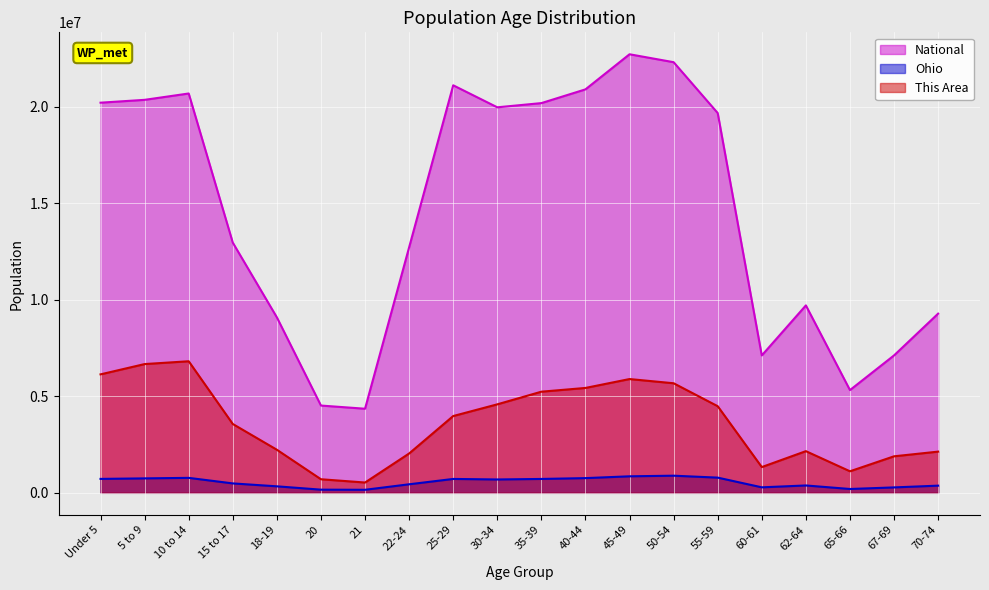

Reading left to right, transcribe all the data shown in this chart.

This Area: Under 5=6133744.0	5 to 9=6667113.0	10 to 14=6812577.3	15 to 17=3563875.0	18-19=2230452.4	20=703077.4	21=533369.0	22-24=2036500.0	25-29=3976023.8	30-34=4582124.9	35-39=5236714.2	40-44=5430666.6	45-49=5891303.5	50-54=5673107.1	55-59=4485148.8	60-61=1333422.6	62-64=2157720.2	65-66=1115226.2	67-69=1891035.7	70-74=2133476.2
Ohio: Under 5=720856.0	5 to 9=747889.0	10 to 14=774699.0	15 to 17=487307.0	18-19=336375.0	20=163986.0	21=157045.0	22-24=442085.0	25-29=718630.0	30-34=691329.0	35-39=718462.0	40-44=761369.0	45-49=855134.0	50-54=887057.0	55-59=786857.0	60-61=284403.0	62-64=381006.0	65-66=198333.0	67-69=280531.0	70-74=371370.0
National: Under 5=20201362.0	5 to 9=20348657.0	10 to 14=20677194.0	15 to 17=12954254.0	18-19=9086089.0	20=4519129.0	21=4354294.0	22-24=12712576.0	25-29=21101849.0	30-34=19962099.0	35-39=20179642.0	40-44=20890964.0	45-49=22708591.0	50-54=22298125.0	55-59=19664805.0	60-61=7113727.0	62-64=9704197.0	65-66=5319902.0	67-69=7115361.0	70-74=9278166.0